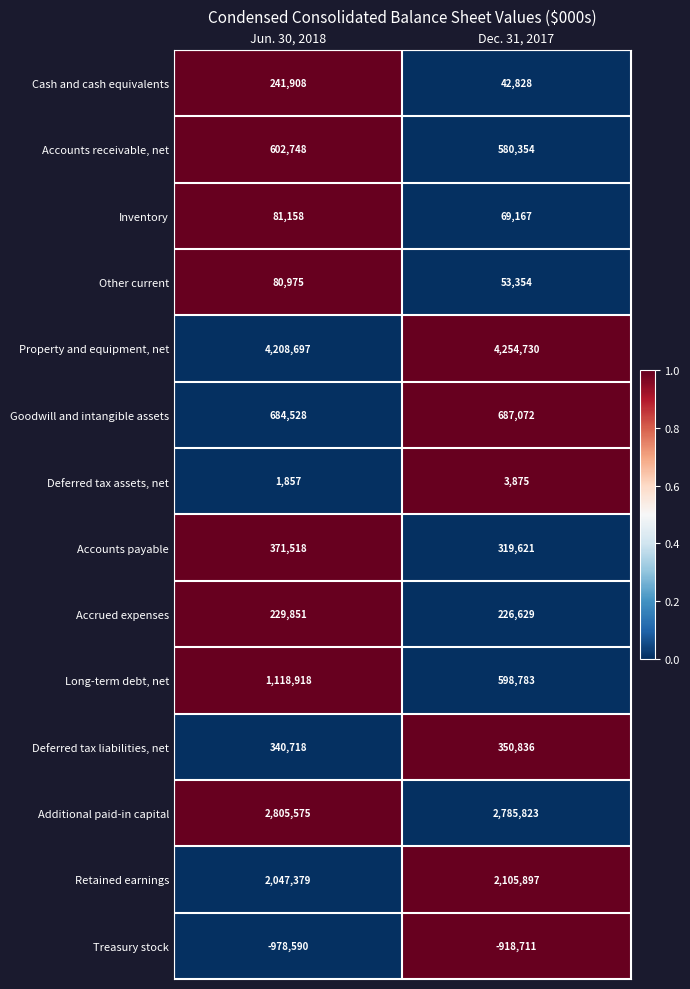

True or false: Cash and cash equivalents has a value of 42828 at Dec. 31, 2017.

True